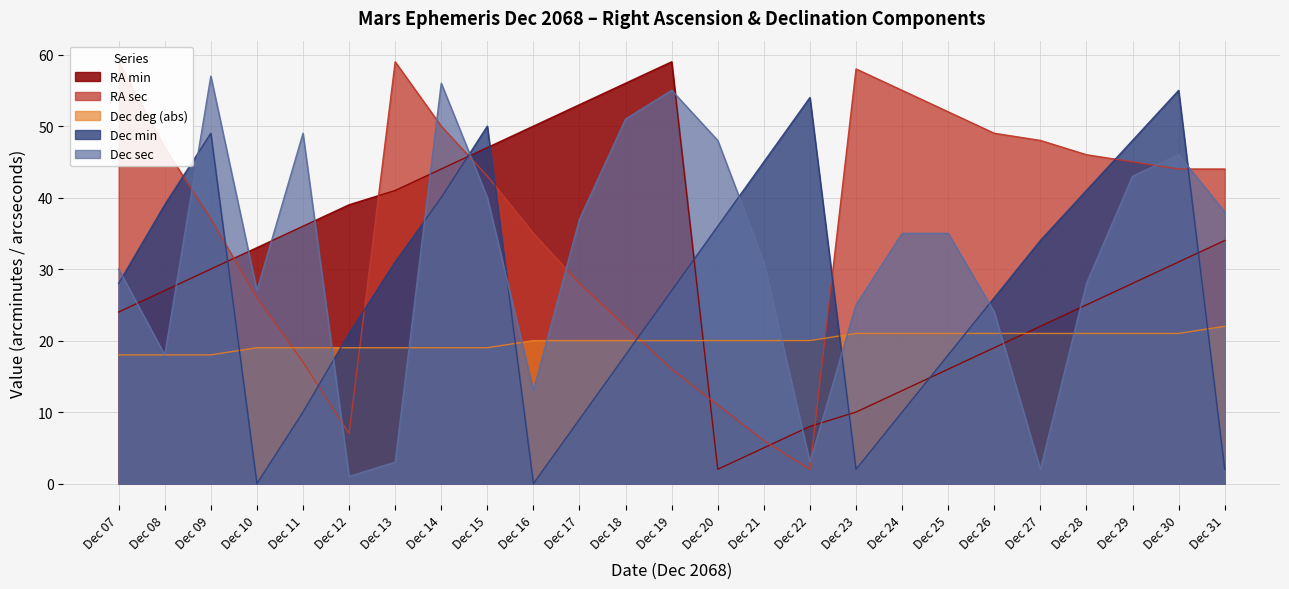

True or false: Dec sec has a value of 40 at Dec 15.

True